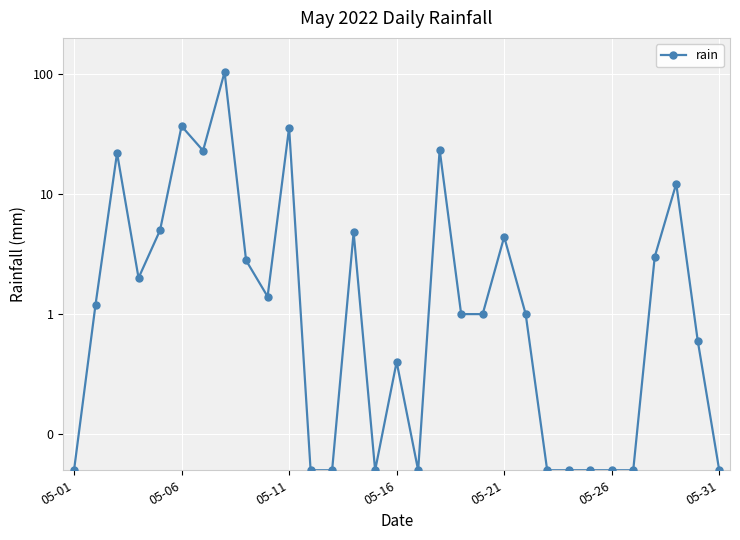

How many data points are less than 1?

13